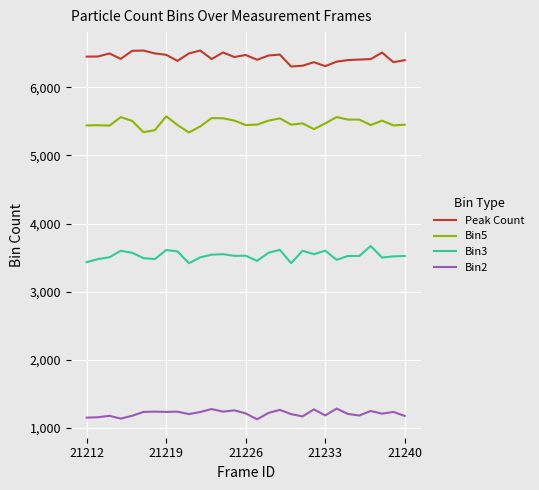

How many lines are shown in the chart?

4